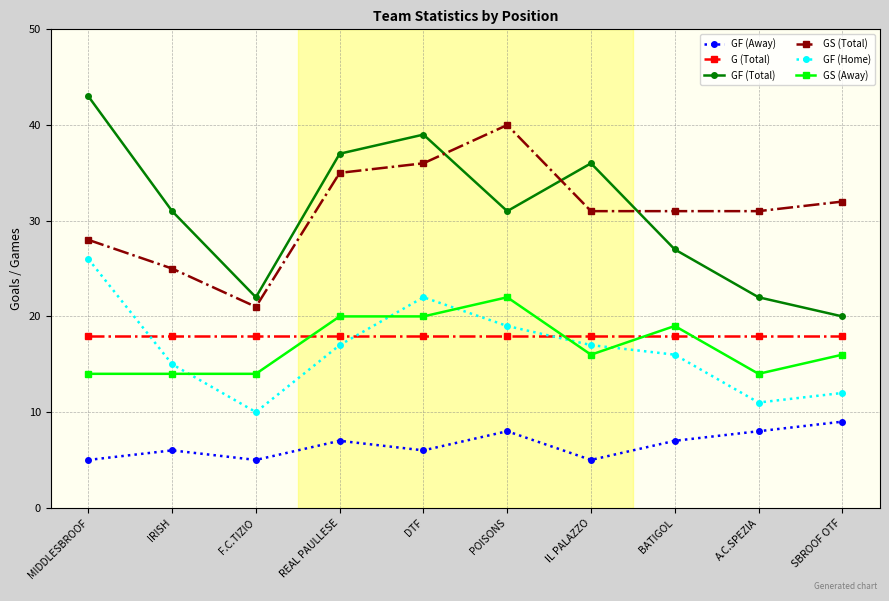

The value of GS (Away) at SBROOF OTF is 10. True or false?

False